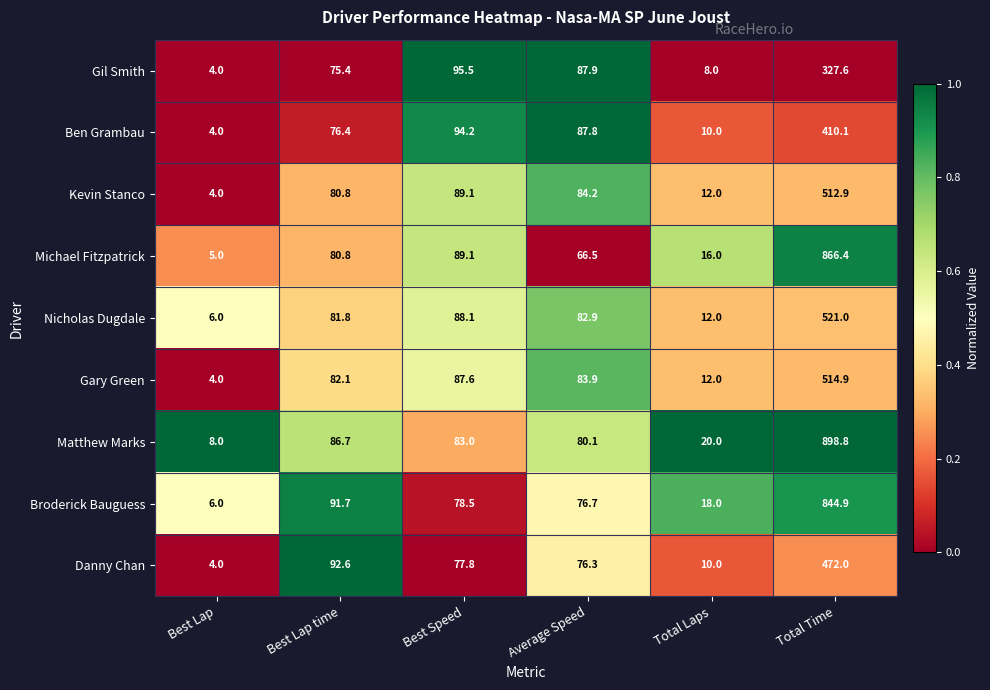

Which label corresponds to the largest value in the chart?

Total Time